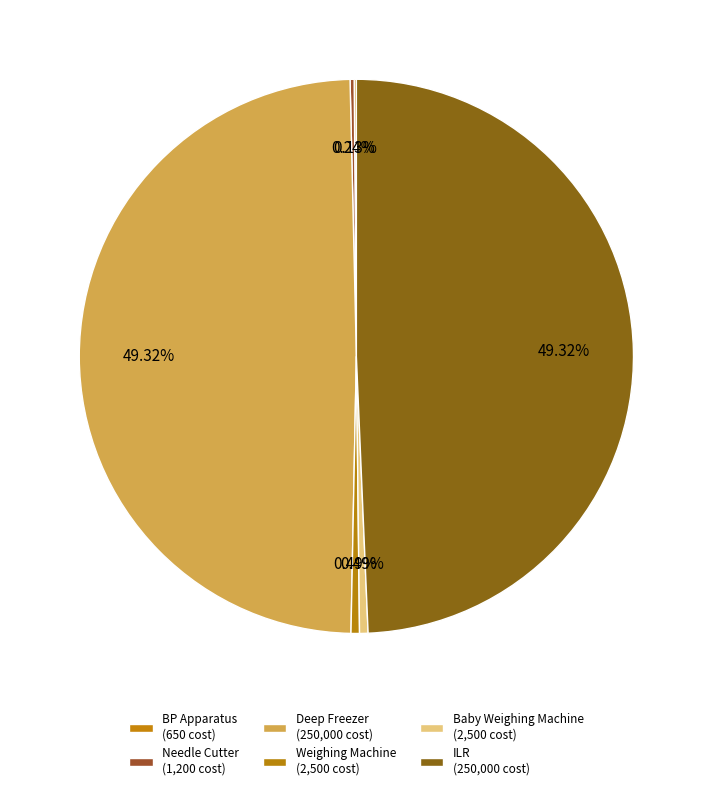

Rank the categories by value from highest to lowest.

Deep Freezer, ILR, Weighing Machine, Baby Weighing Machine, Needle Cutter, BP Apparatus